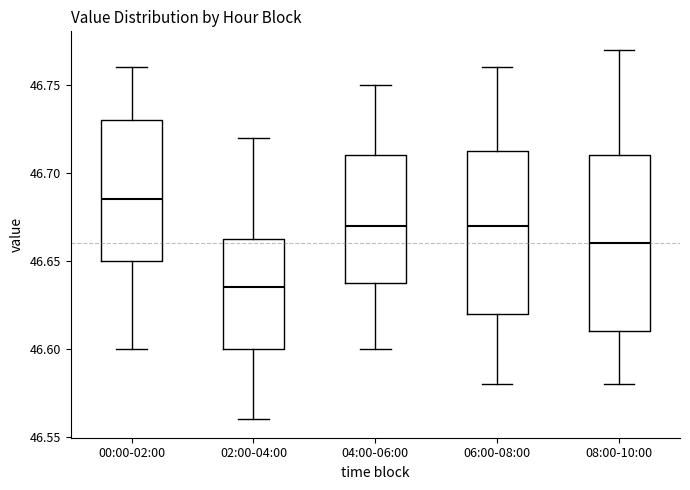

Which box is the tallest, from its lower edge to its upper edge?

08:00-10:00